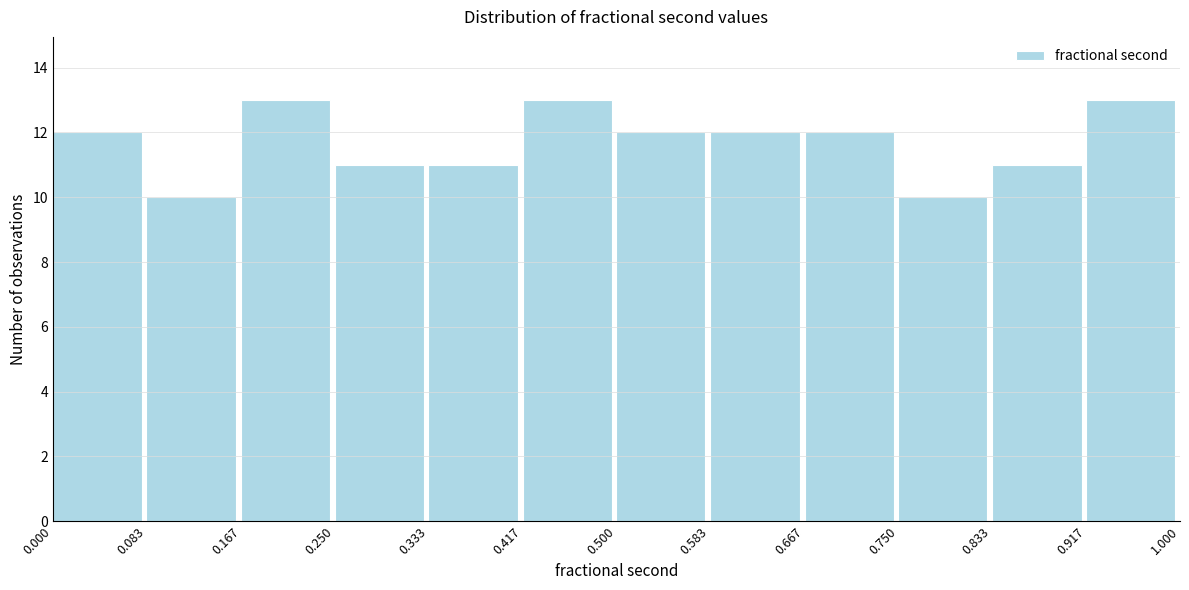

Reading left to right, transcribe this chart: for each bar, give the range it covers on the x-axis and its height. The values are not printed on the chart, so give them approximately, as read against the axis.

0.000 to 0.083: 12
0.083 to 0.167: 10
0.167 to 0.250: 13
0.250 to 0.333: 11
0.333 to 0.417: 11
0.417 to 0.500: 13
0.500 to 0.583: 12
0.583 to 0.667: 12
0.667 to 0.750: 12
0.750 to 0.833: 10
0.833 to 0.917: 11
0.917 to 1.000: 13